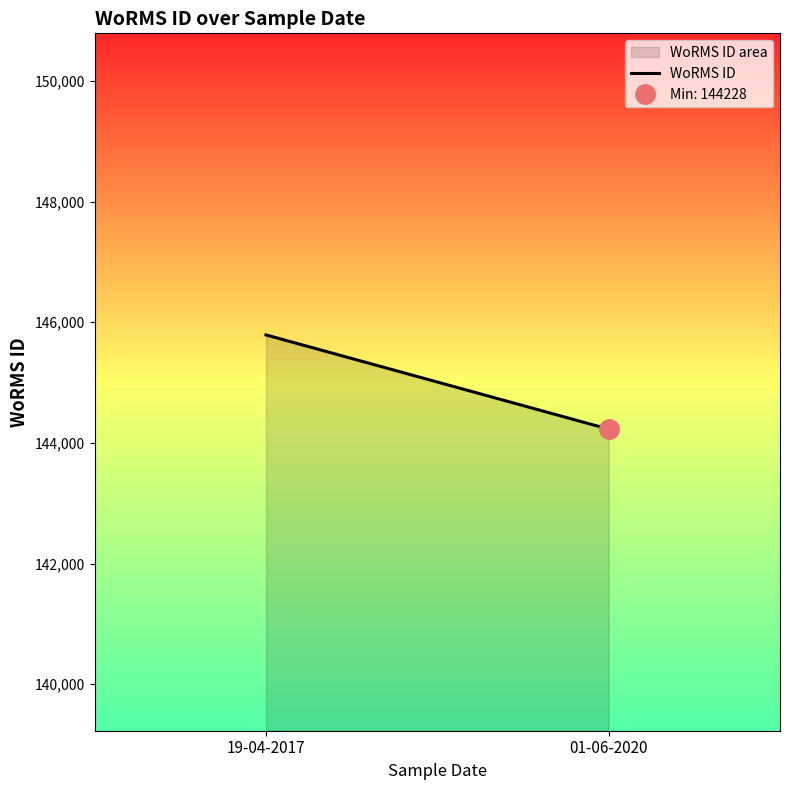

Reading left to right, transcribe all the data shown in this chart.

145790	144228